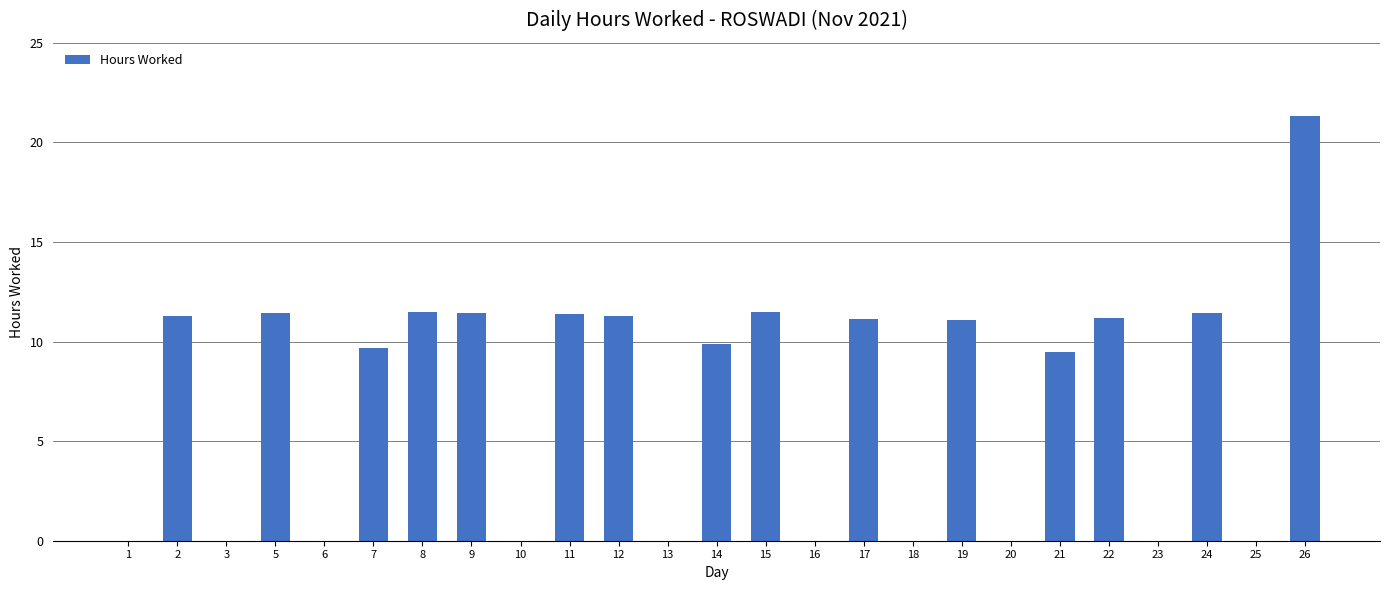

What is the sum of the values at 19 and 7?

20.8